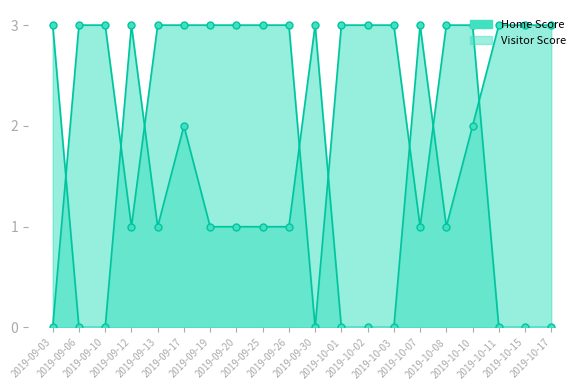

What is the label of the 15th point from the left?

2019-10-07